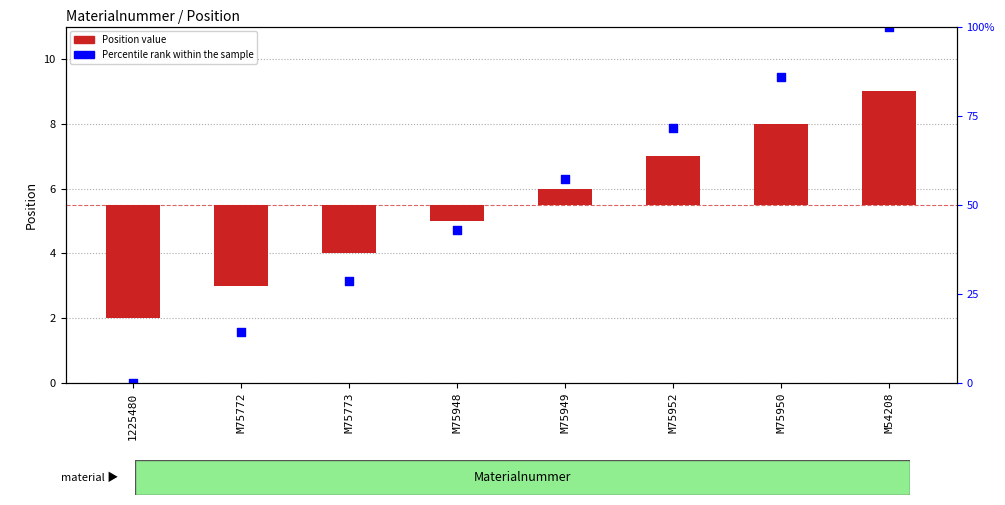

Which series contains the highest Y value?

Percentile rank within the sample